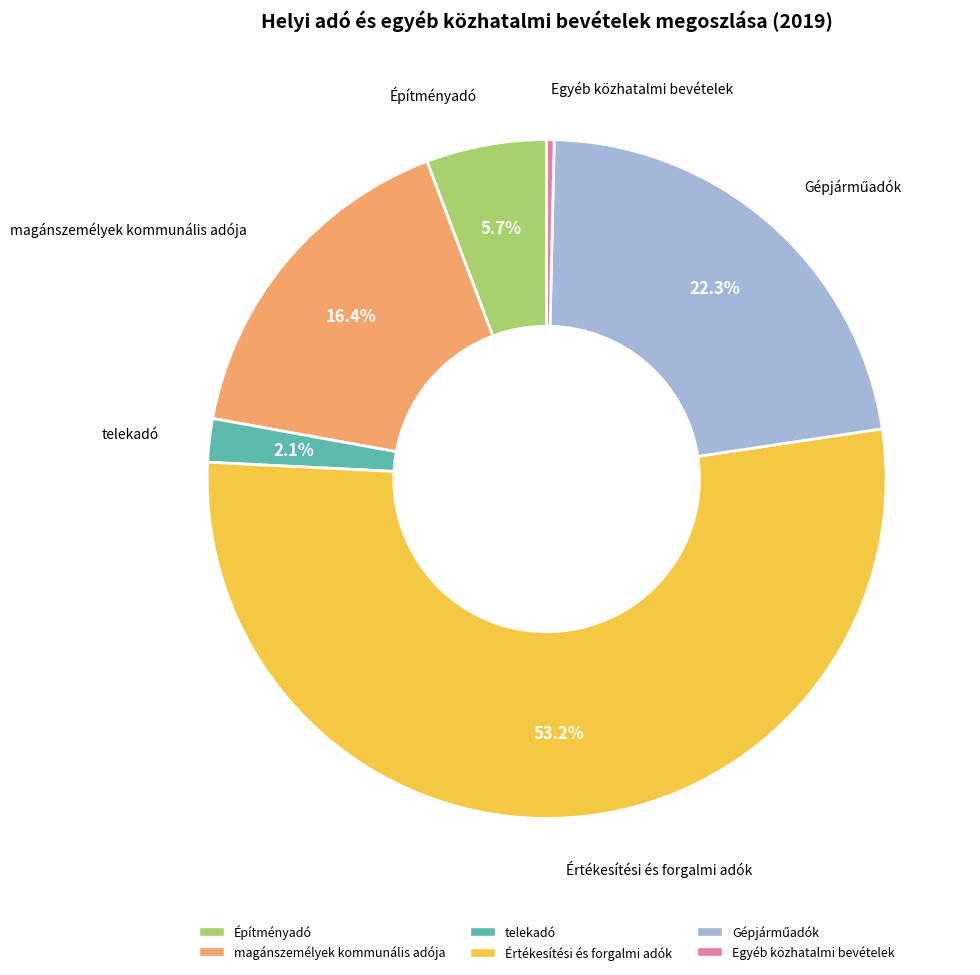

What is the majority slice?

Értékesítési és forgalmi adók